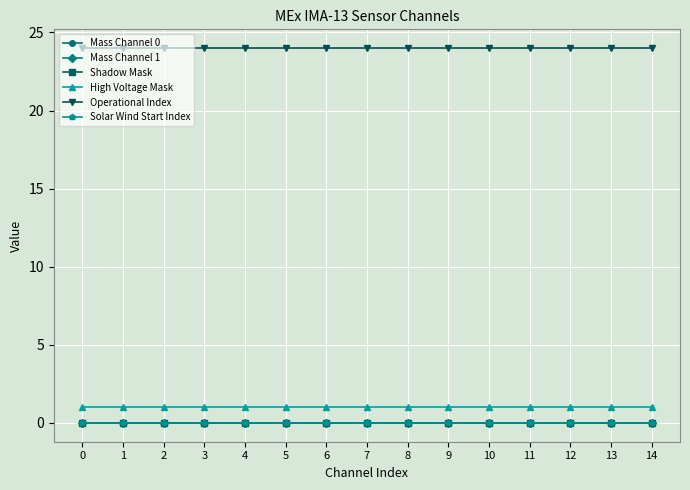

Reading right to left, transcribe all the data shown in this chart.

Mass Channel 0: 0	0	0	0	0	0	0	0	0	0	0	0	0	0	0
Mass Channel 1: 0	0	0	0	0	0	0	0	0	0	0	0	0	0	0
Shadow Mask: 0	0	0	0	0	0	0	0	0	0	0	0	0	0	0
High Voltage Mask: 1	1	1	1	1	1	1	1	1	1	1	1	1	1	1
Operational Index: 24	24	24	24	24	24	24	24	24	24	24	24	24	24	24
Solar Wind Start Index: 0	0	0	0	0	0	0	0	0	0	0	0	0	0	0